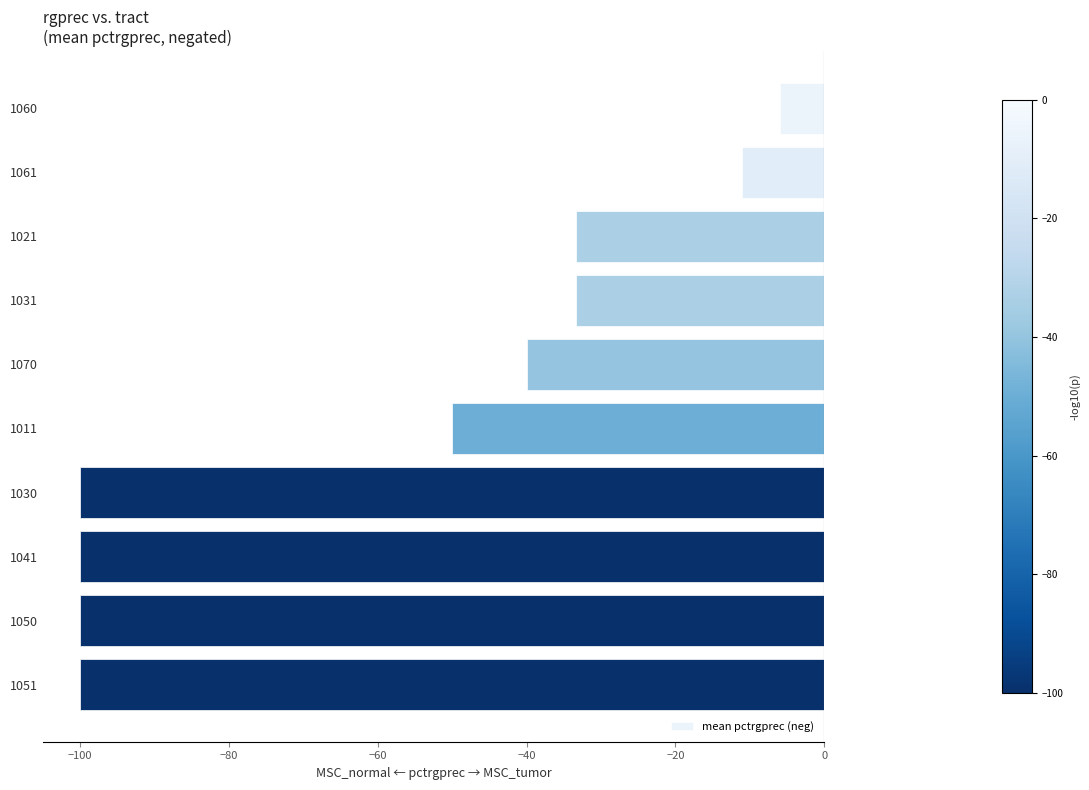

What is the label of the 10th bar from the top?

1051